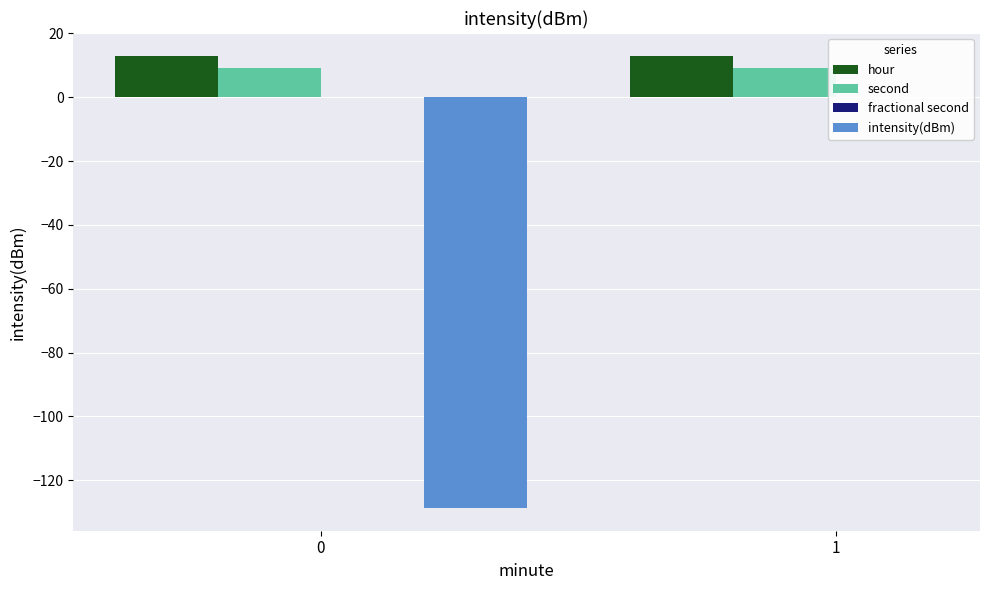

Are the bars grouped side by side (vs. stacked)?

Yes